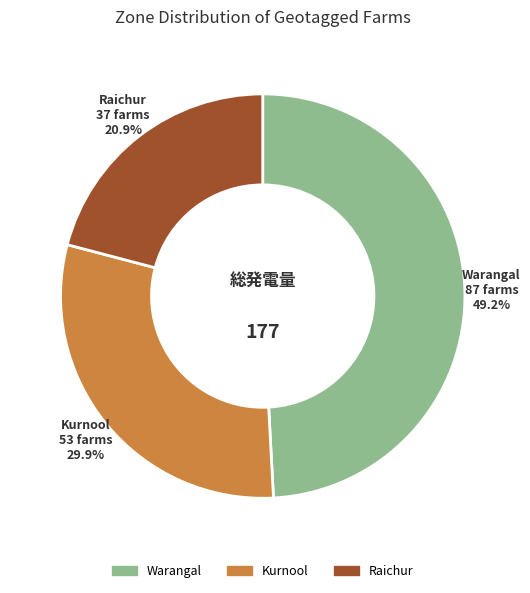

Approximately how many times larger is the value at Raichur compared to Kurnool?

0.7